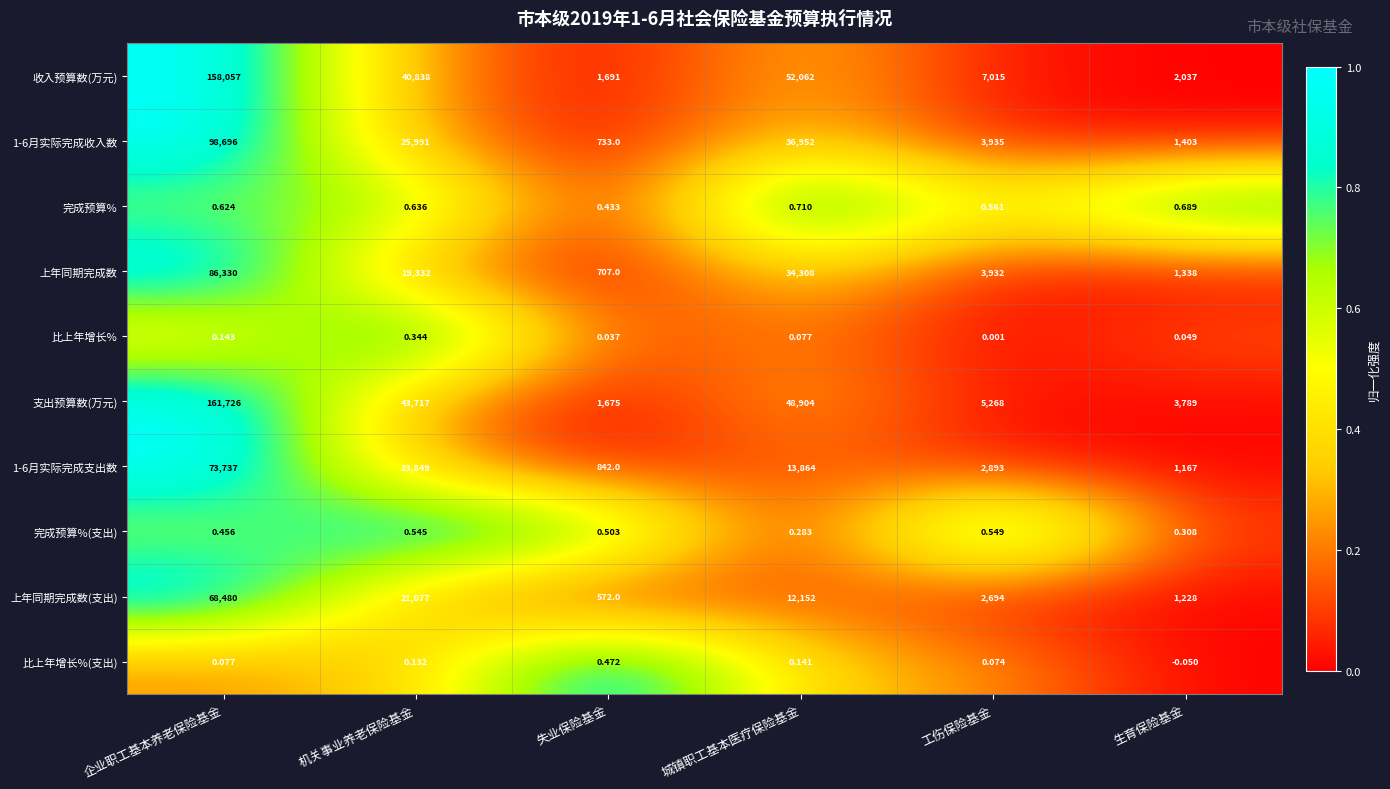

List the labels in order of 完成预算% value, largest first.

城镇职工基本医疗保险基金, 生育保险基金, 机关事业养老保险基金, 企业职工基本养老保险基金, 工伤保险基金, 失业保险基金